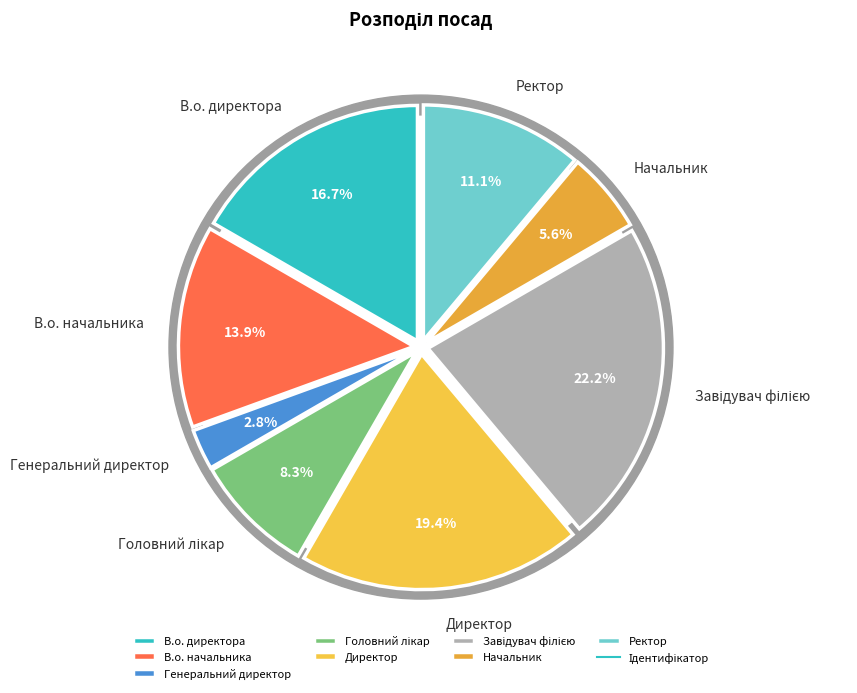

Is there a majority slice in this chart?

No